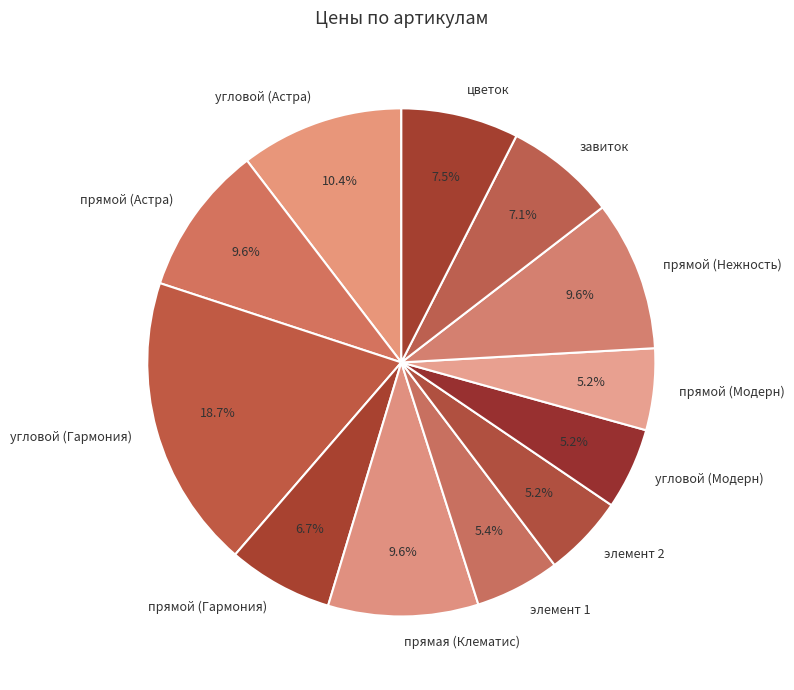

What is the ratio of the value at цветок to the value at элемент 2?

1.4